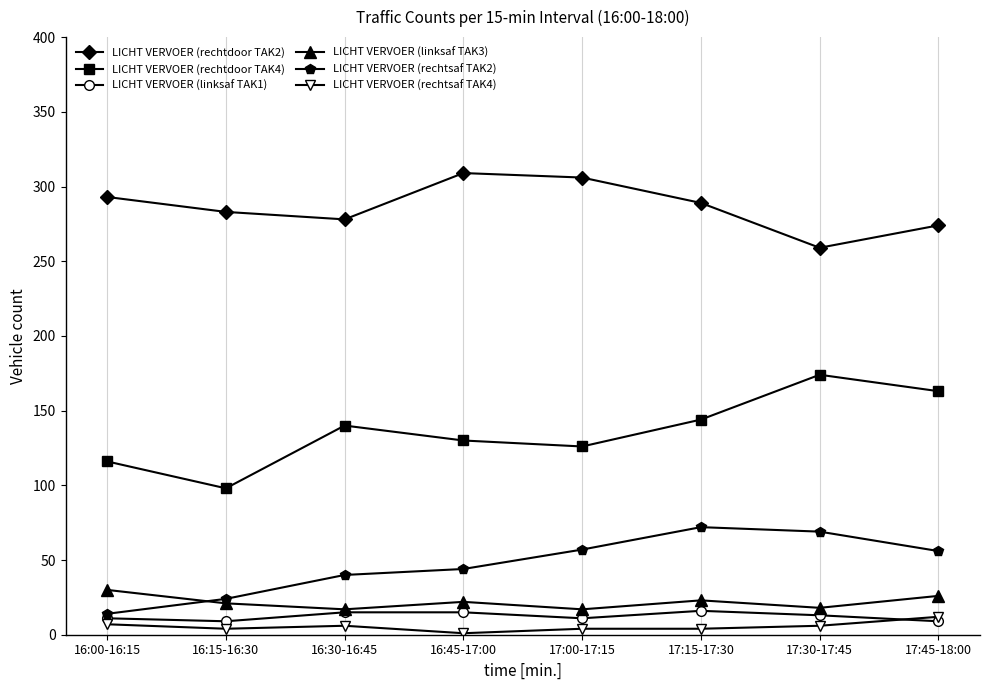

True or false: LICHT VERVOER (rechtsaf TAK2) and LICHT VERVOER (rechtdoor TAK2) intersect in this chart.

False